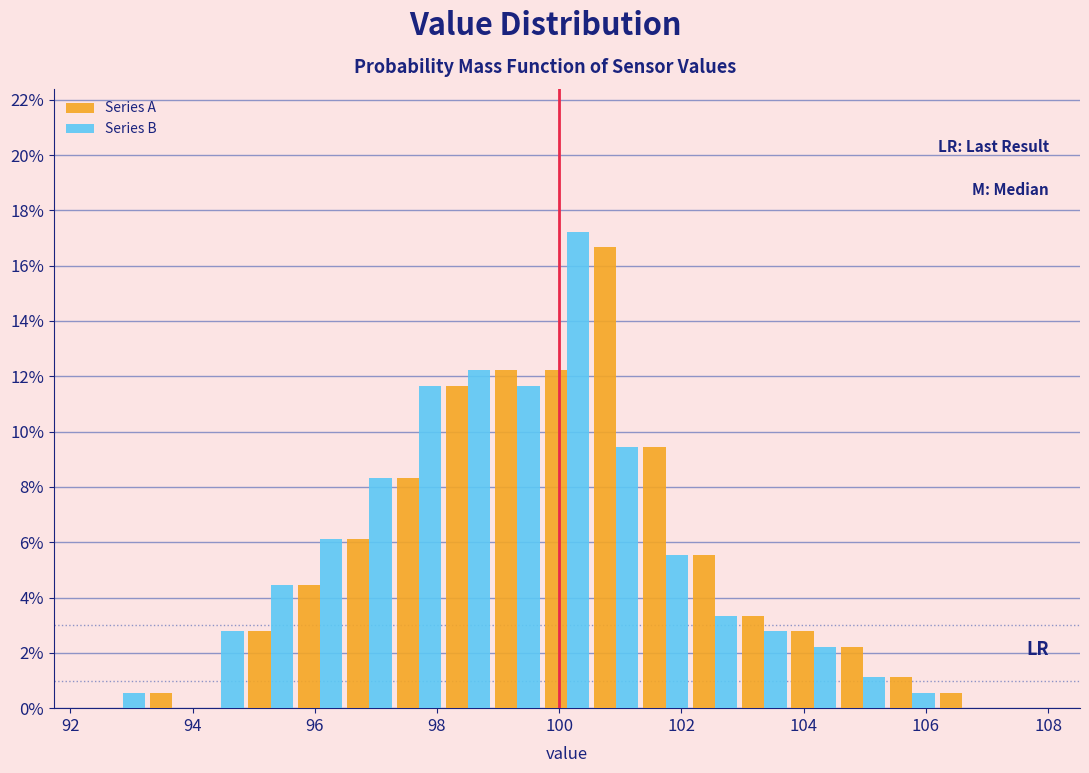

In the Series A series, which range on the x-axis has the tallest bar?

100.6 to 101.4